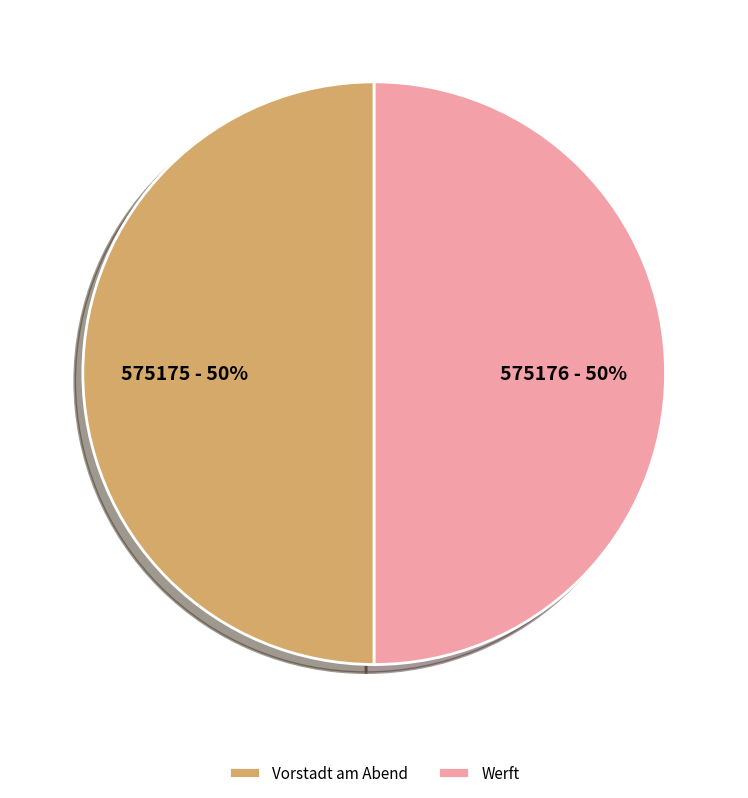

Approximately how many times larger is the value at Werft compared to Vorstadt am Abend?

1.0